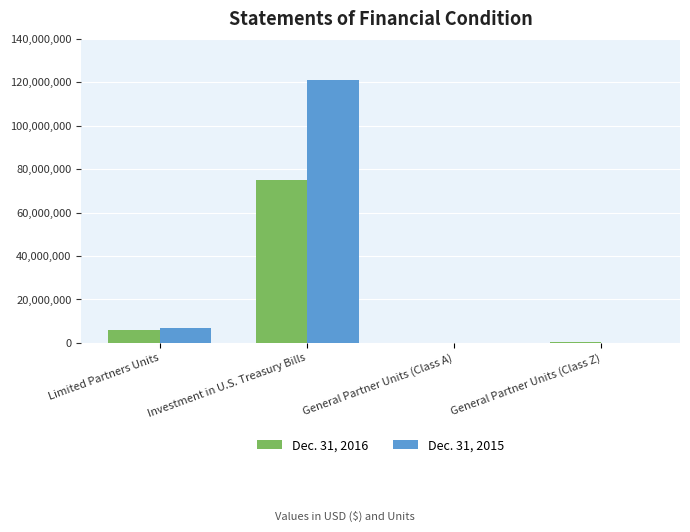

At which category is the sum across all series the highest?

Investment in U.S. Treasury Bills